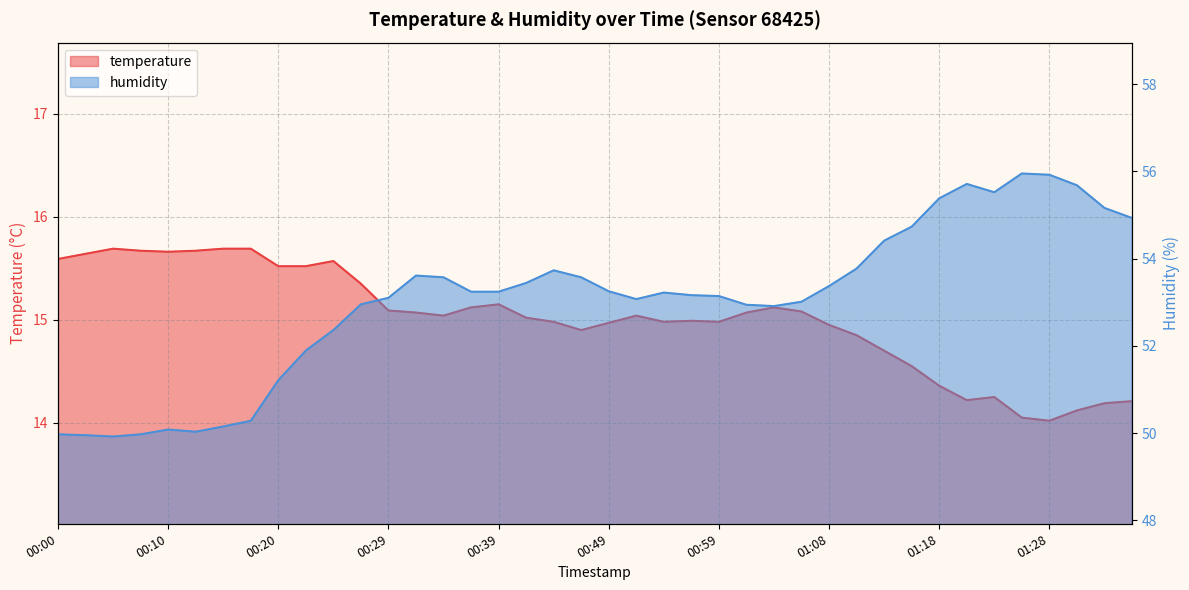

Which category has the lowest value across all series?

01:28